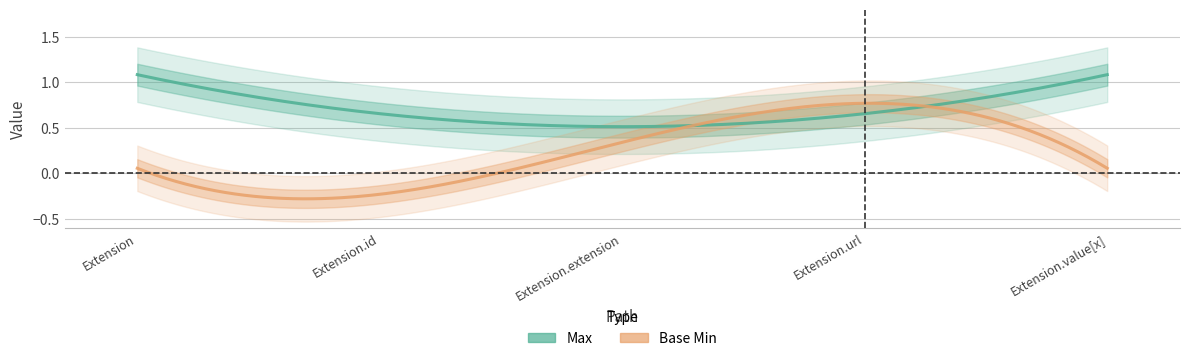

Which series has the largest total across all categories?

Max